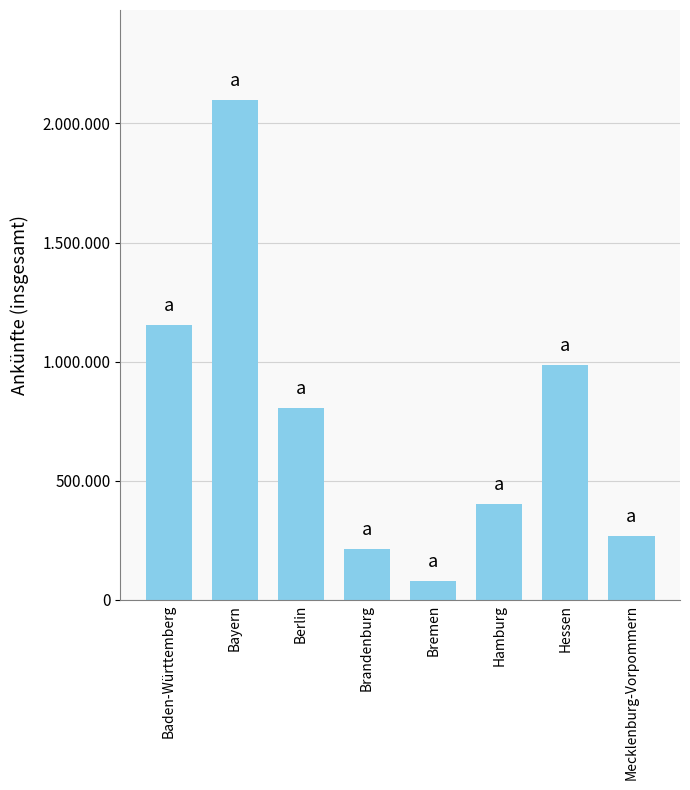

What position from the right is Baden-Württemberg?

8